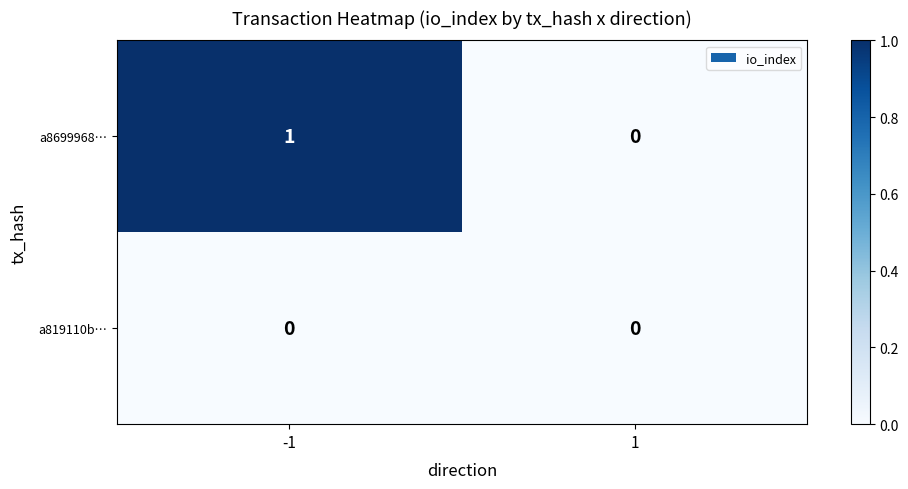

Which series has the largest total across all categories?

a8699968…